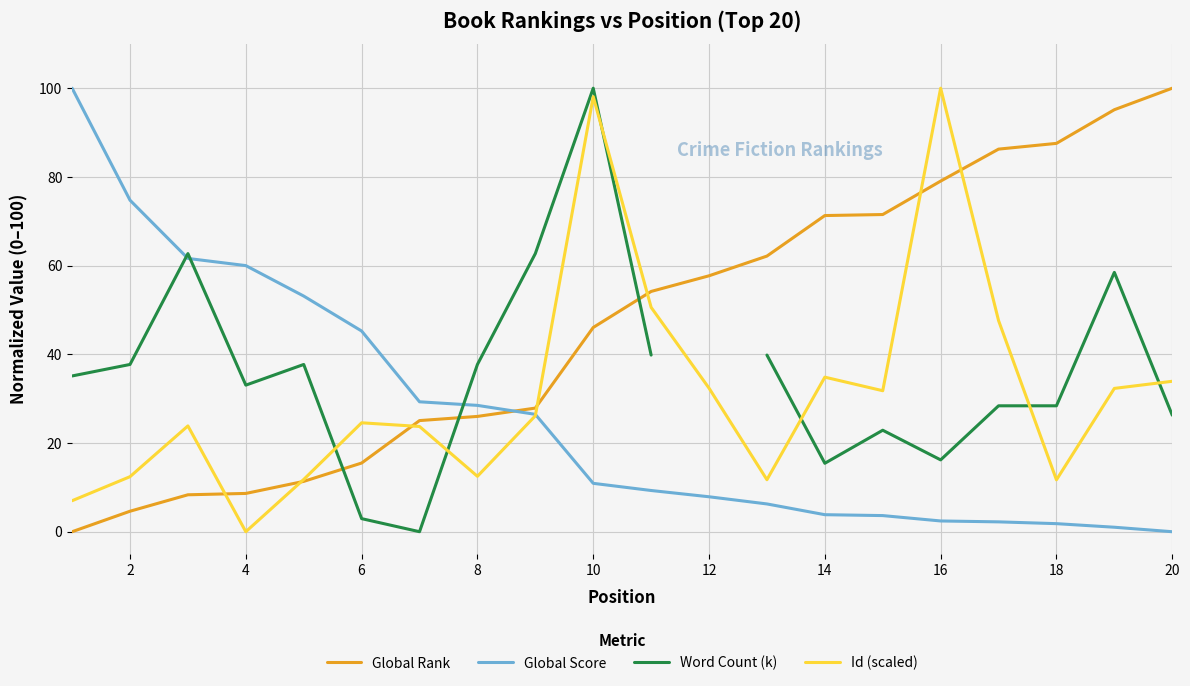

After their last crossing, which series has the higher values: Id (scaled) or Word Count (k)?

Id (scaled)